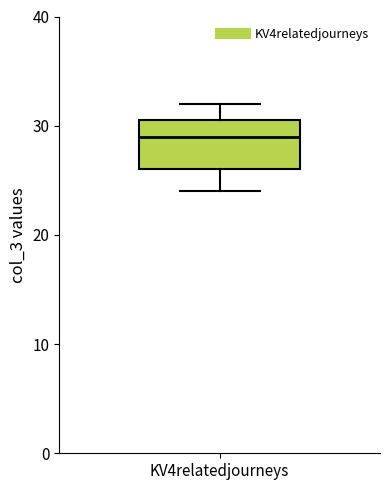

Transcribe this box plot: give where the median line is, the range the box spans, and where the two whiskers end, as read against the y-axis. The values are not printed on the chart, so give them approximately, as read against the axis.

median 29, box 26 to 31, whiskers 24 to 32